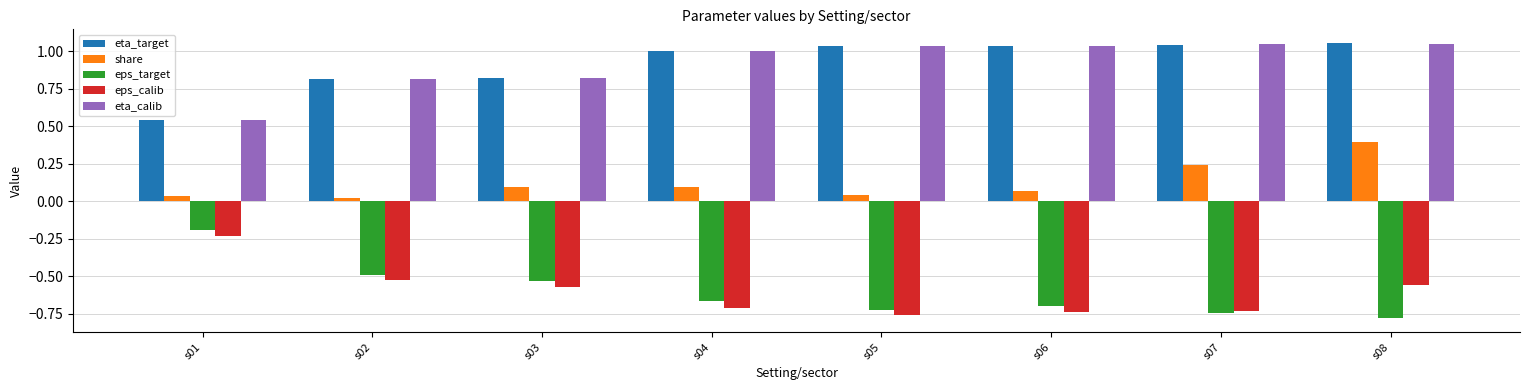

The eta_calib series shows 0.8 at s03. True or false?

True